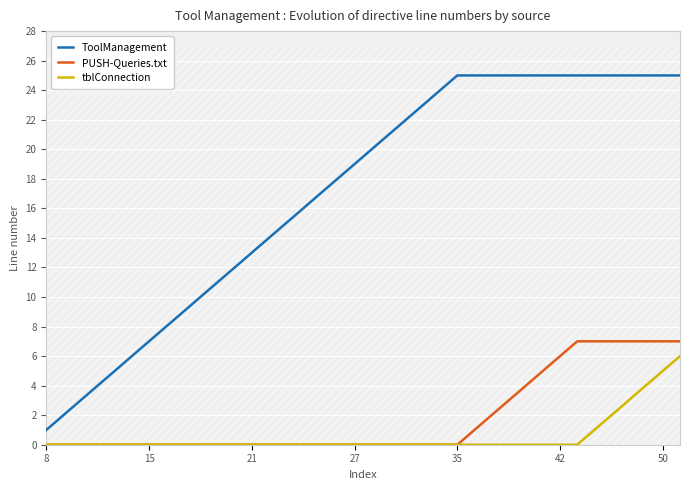

What is the maximum value for PUSH-Queries.txt?

7